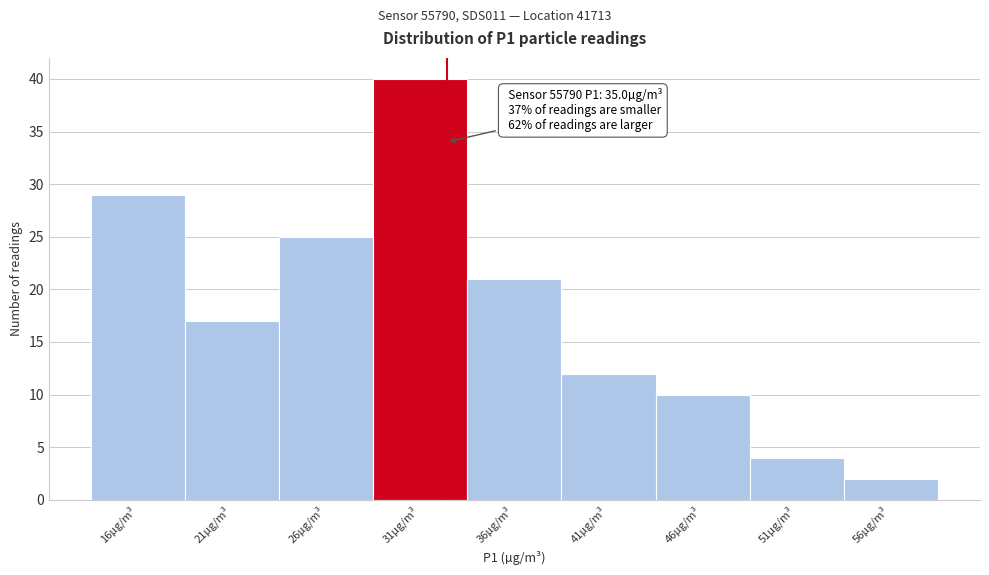

Reading left to right, list all the values displayed in this chart.

16µg/m³=29	21µg/m³=17	26µg/m³=25	31µg/m³=40	36µg/m³=21	41µg/m³=12	46µg/m³=10	51µg/m³=4	56µg/m³=2